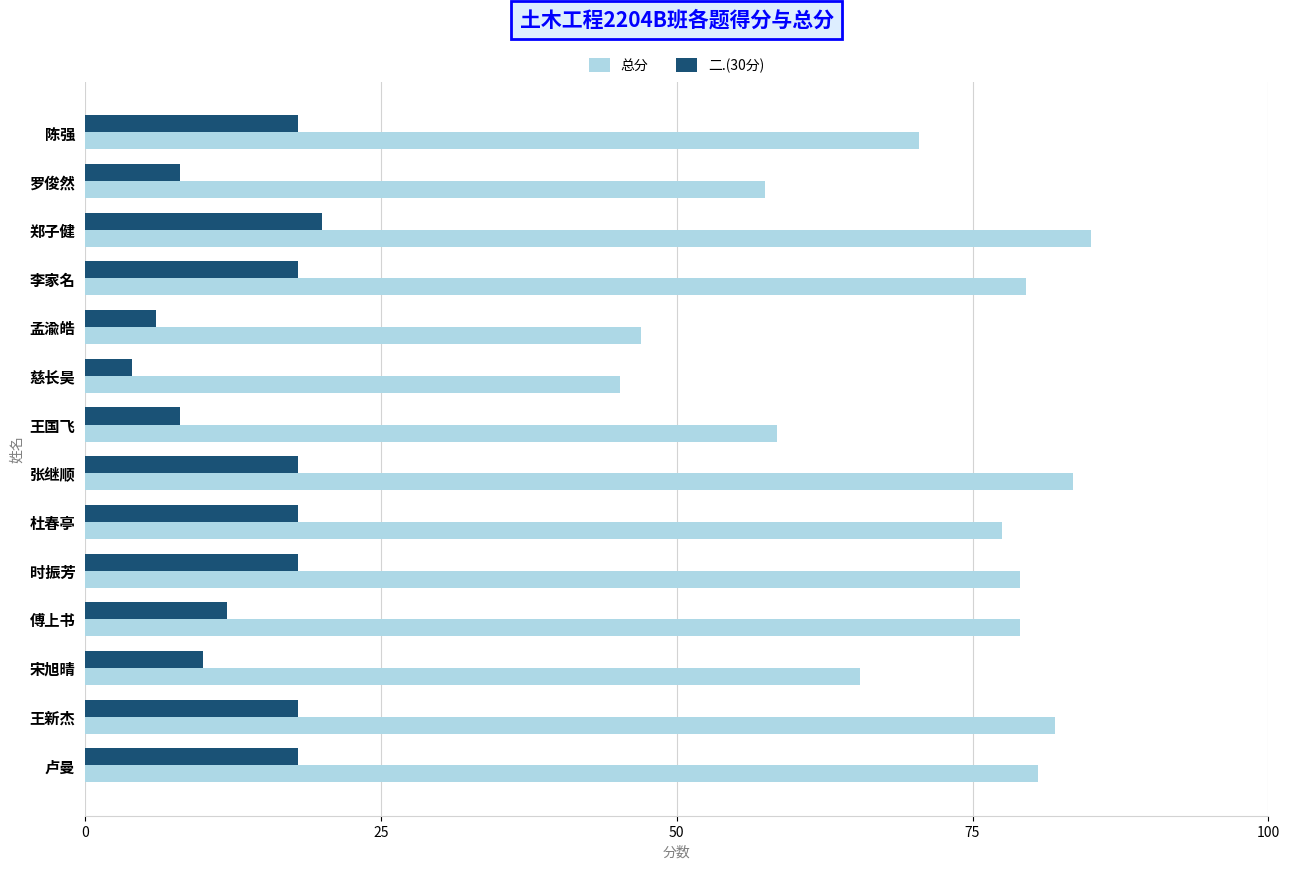

What is the minimum value shown in the chart?

4.0